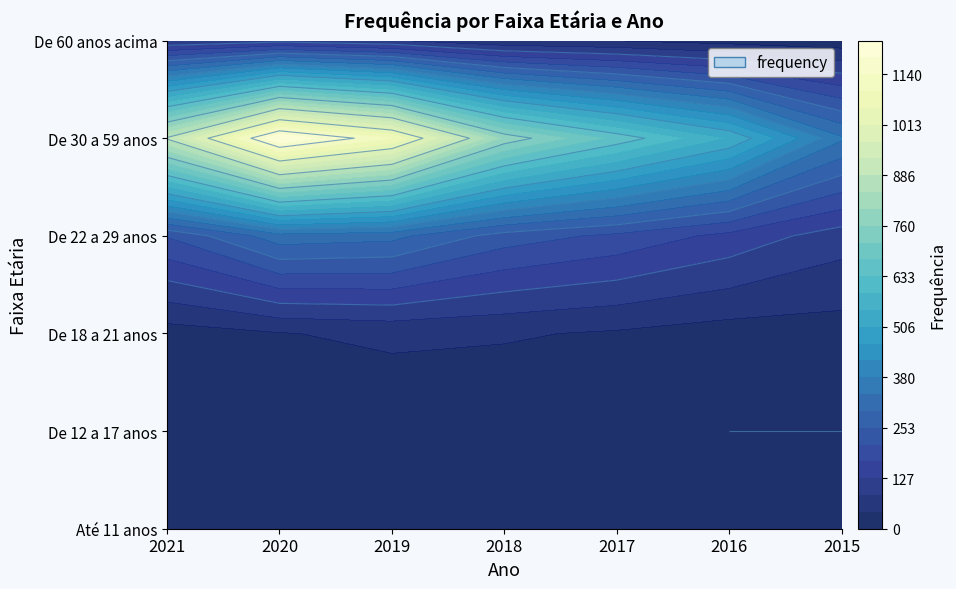

Which series has the largest total across all categories?

De 30 a 59 anos